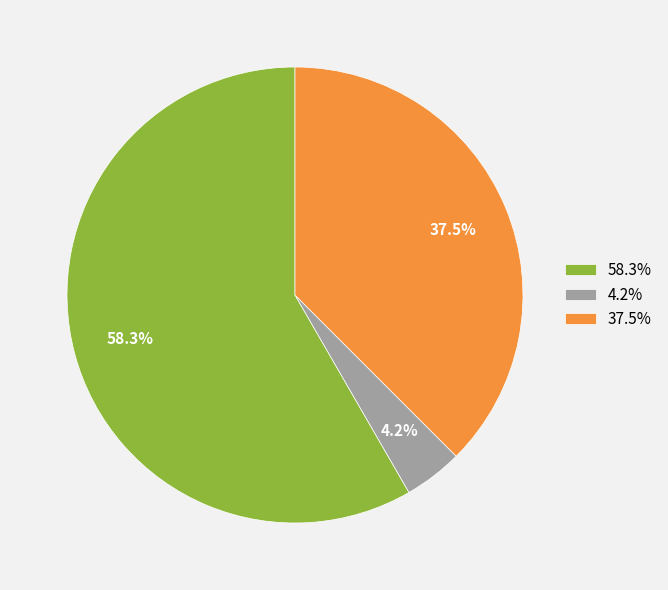

Which category has the smallest portion of the pie?

4.2%